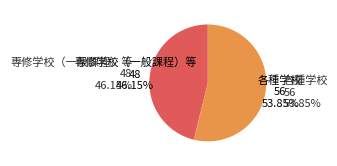

Which slice represents more than half of the pie?

各種学校